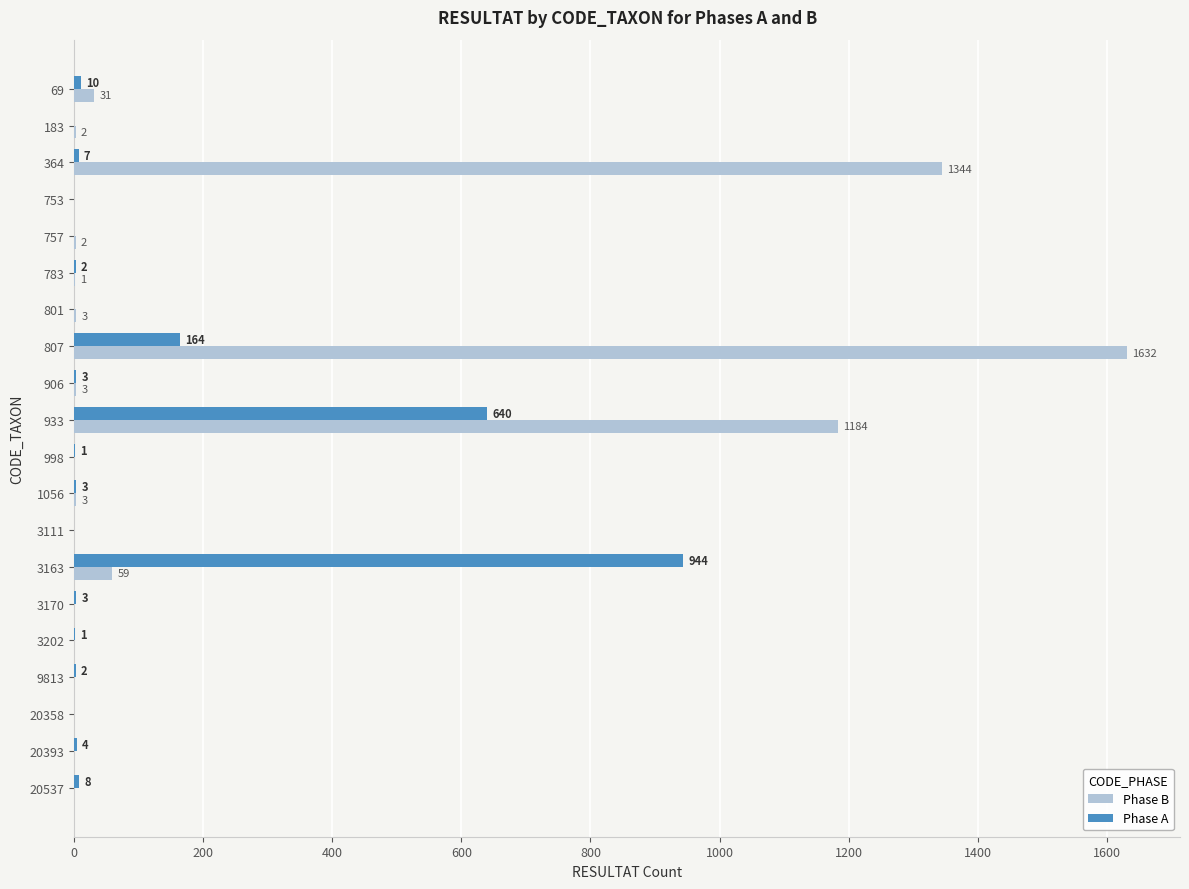

What is the total value across all series at 69?

41